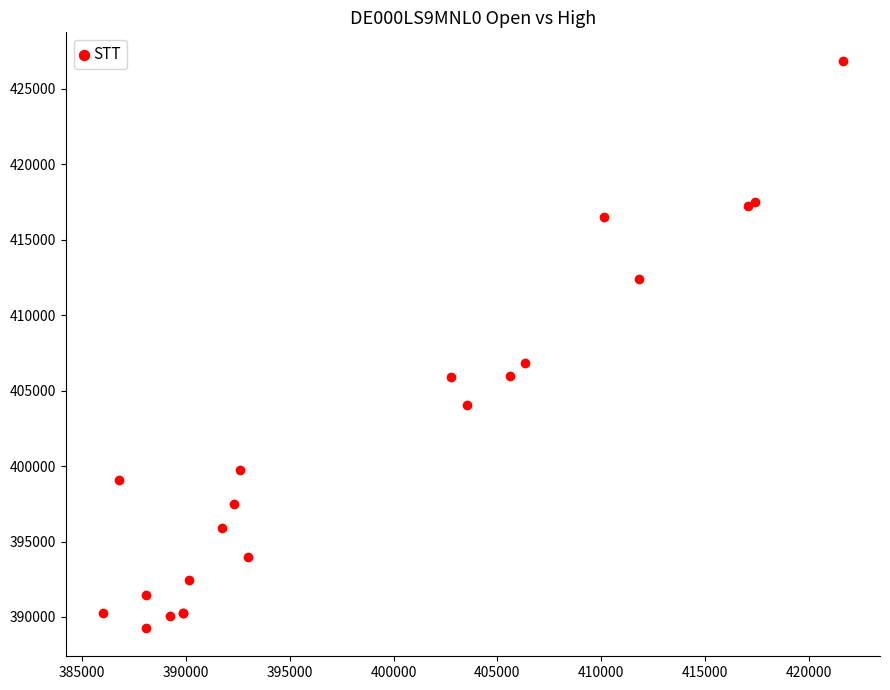

What Y value in the scatter plot is closest to 408074?

406854